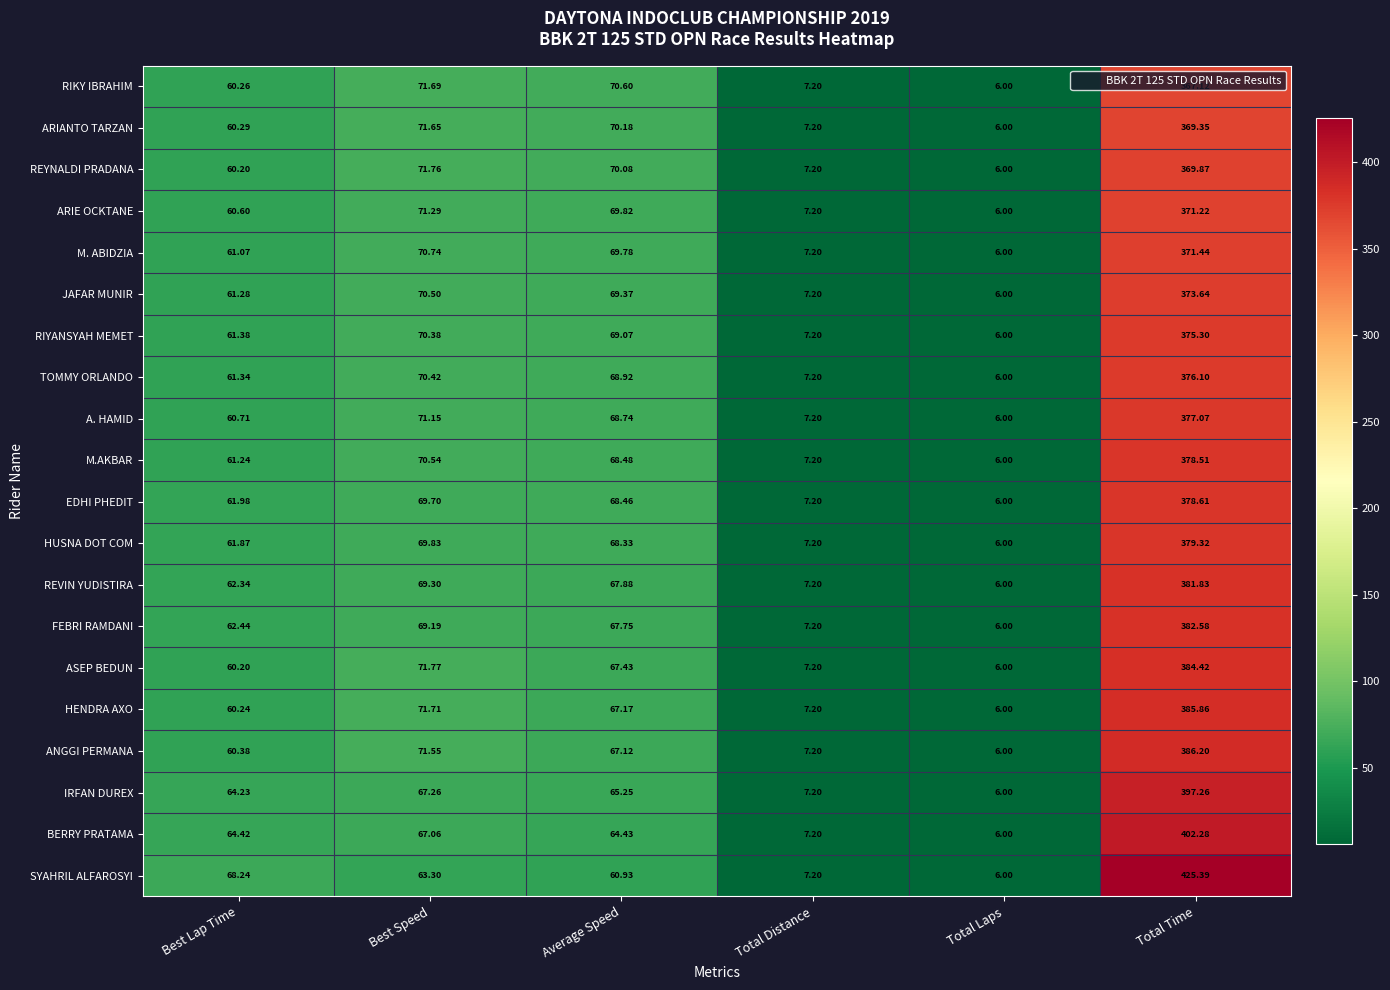

Which category has the lowest value across all series?

Total Laps